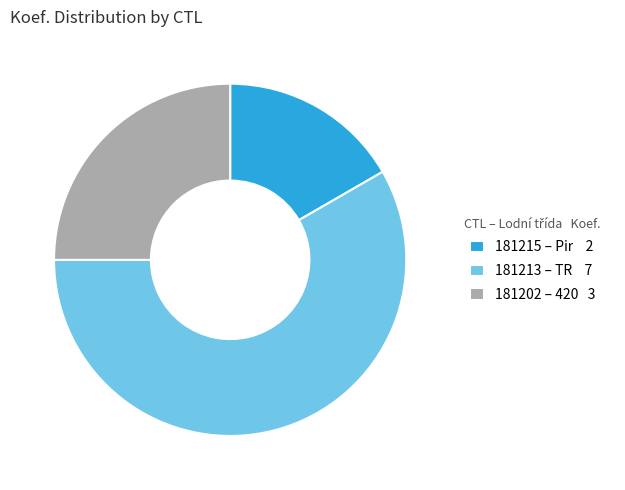

Which slice is the smallest?

181215 – Pir 2